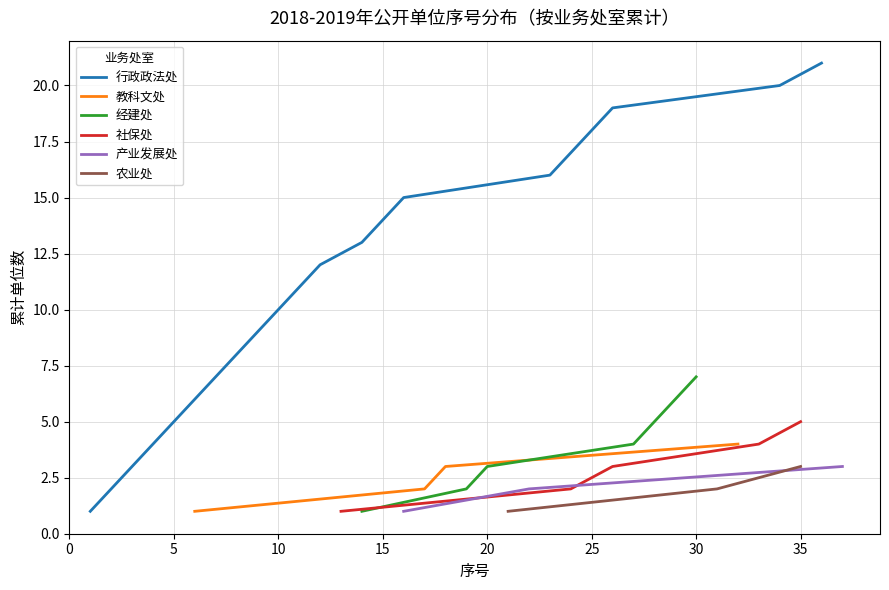

What is the value of the 行政政法处 point at the 3rd from the left?

3